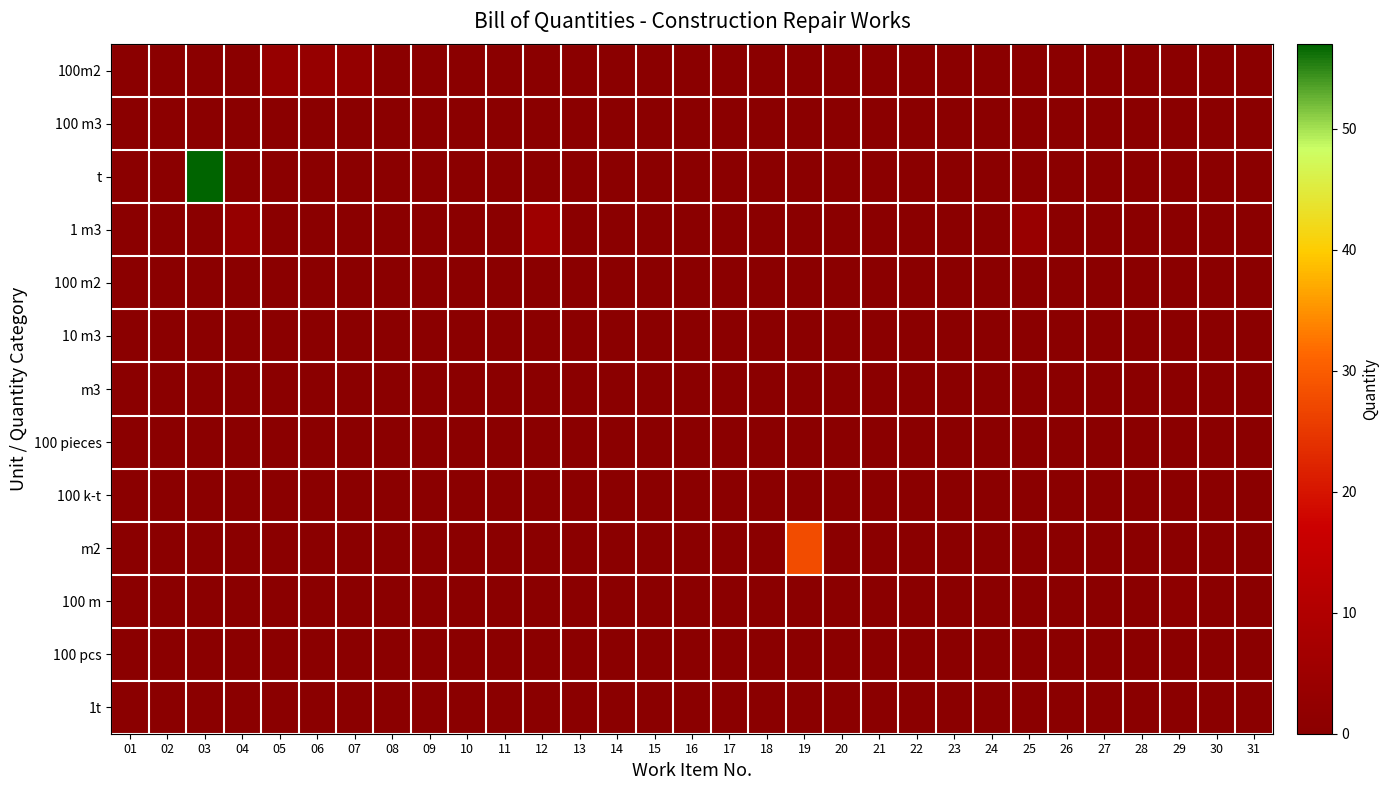

Which label corresponds to the largest value in the chart?

03